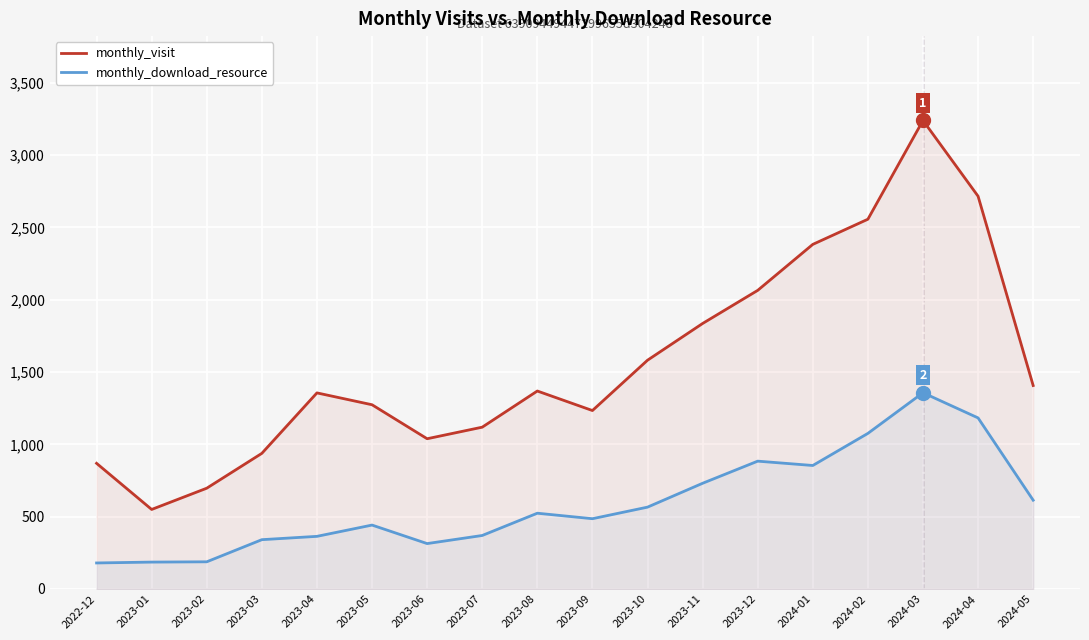

Where is the first local minimum for monthly_download_resource?

2023-06